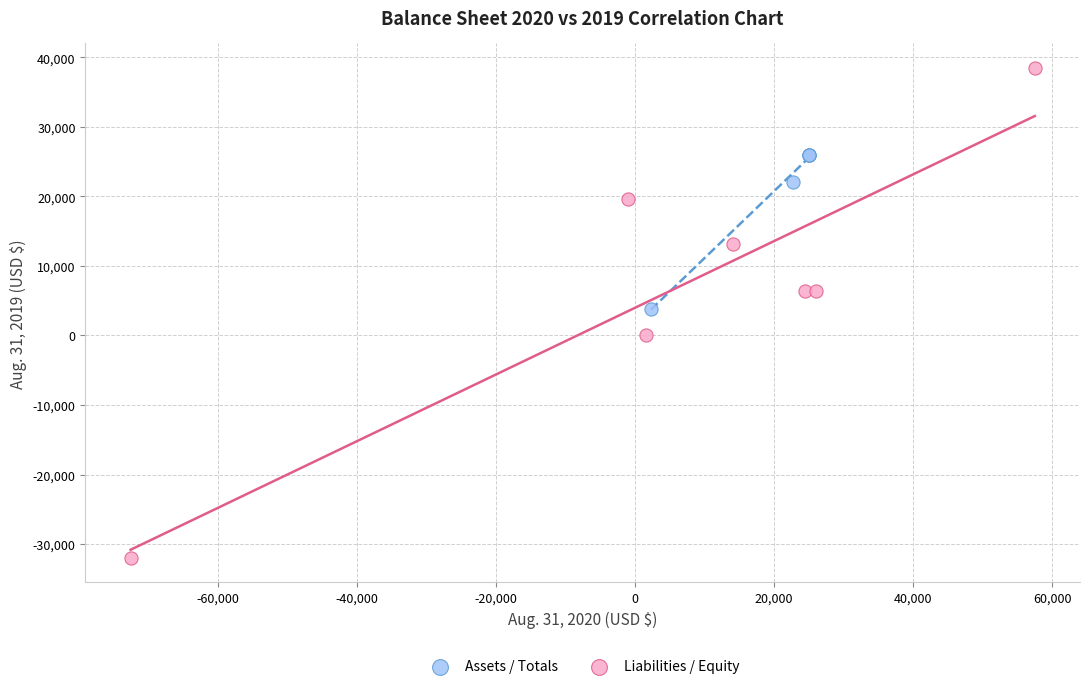

Which series reaches the minimum Y coordinate?

Liabilities / Equity